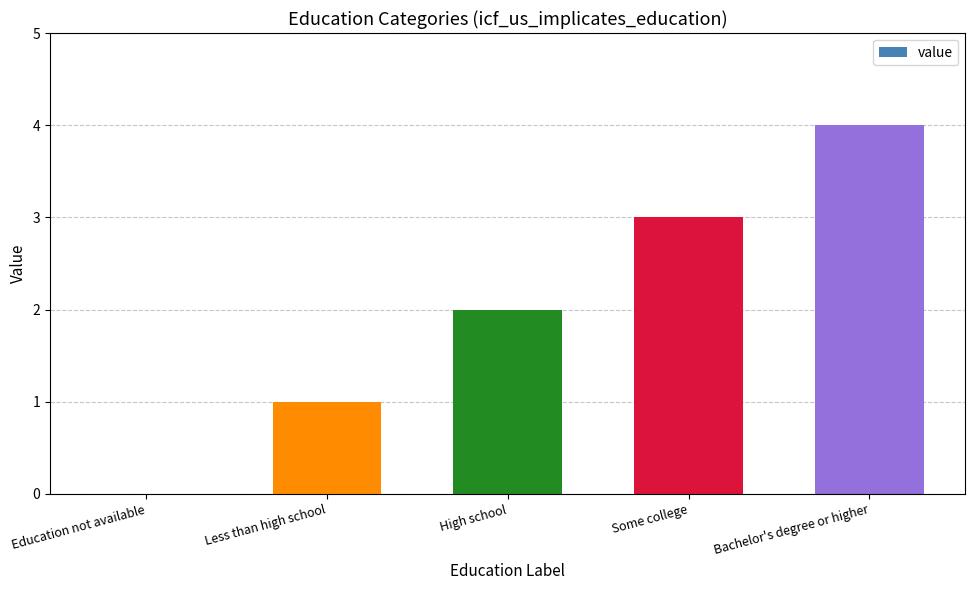

True or false: the data shows 3 at Some college.

True